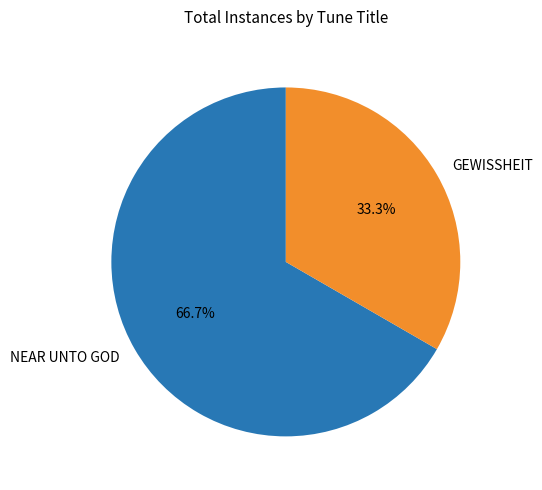

True or false: NEAR UNTO GOD accounts for 56% of the total.

False